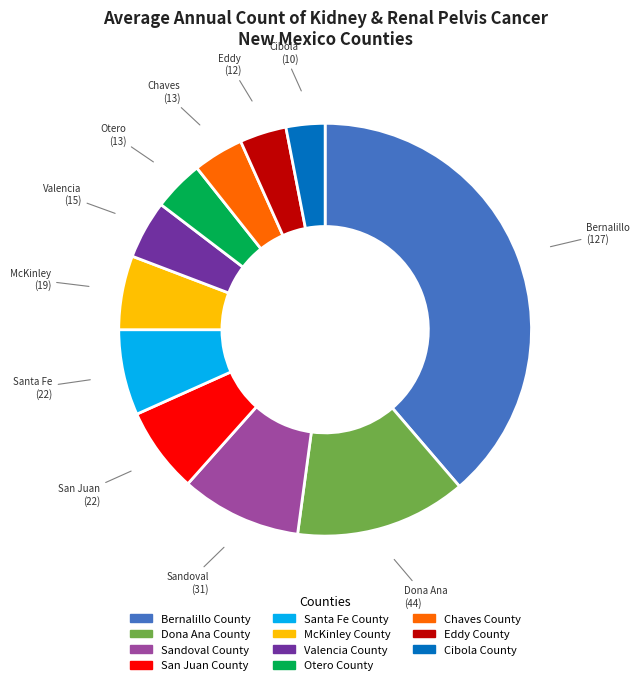

Which slice is the smallest?

Cibola County